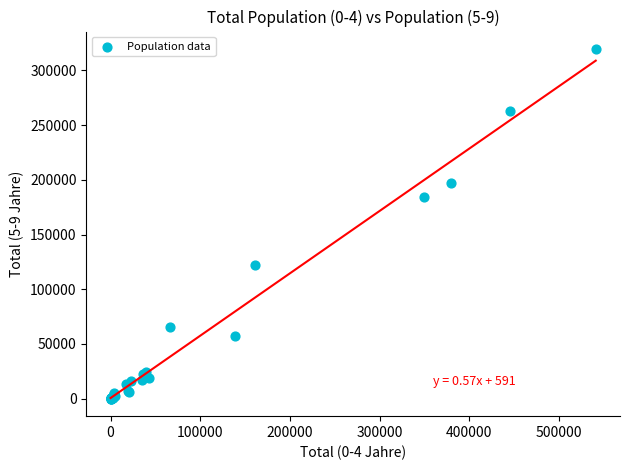

What Y value in the scatter plot is closest to 159810?

184393